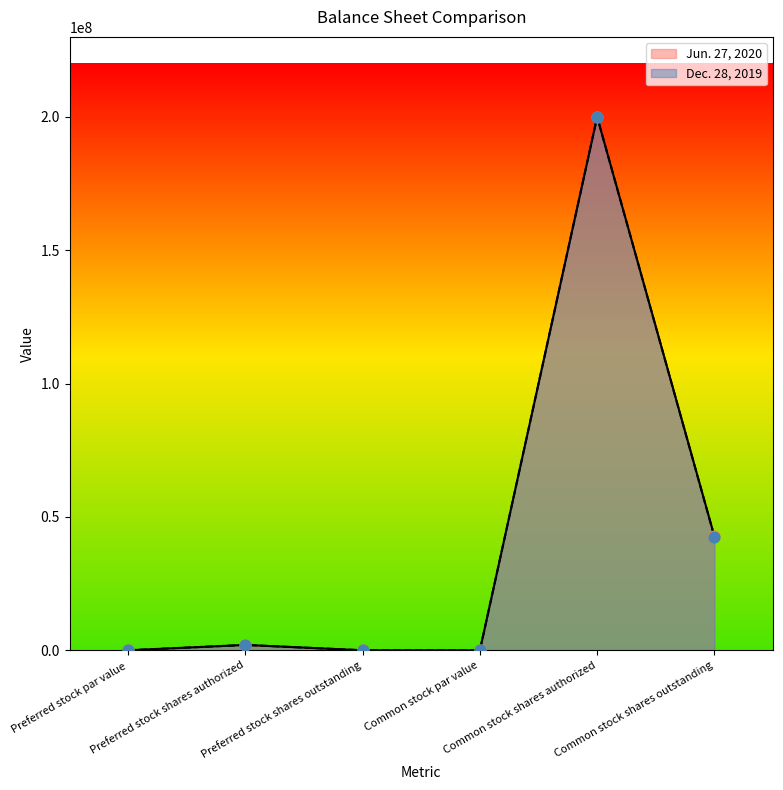

At which category is the sum across all series the highest?

Common stock shares authorized